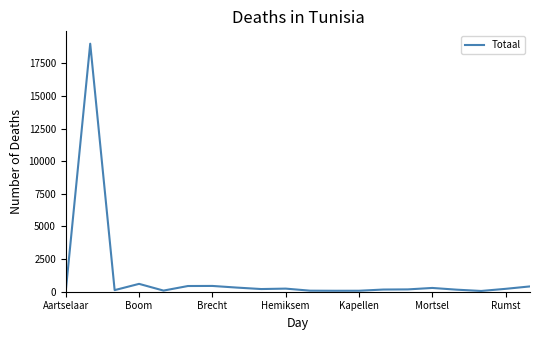

What is the difference between the maximum and minimum values?

18943